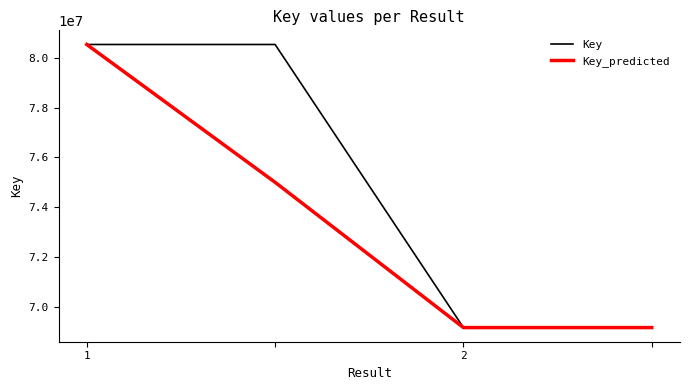

True or false: Key_predicted has more than 1 points higher than both neighbors.

False